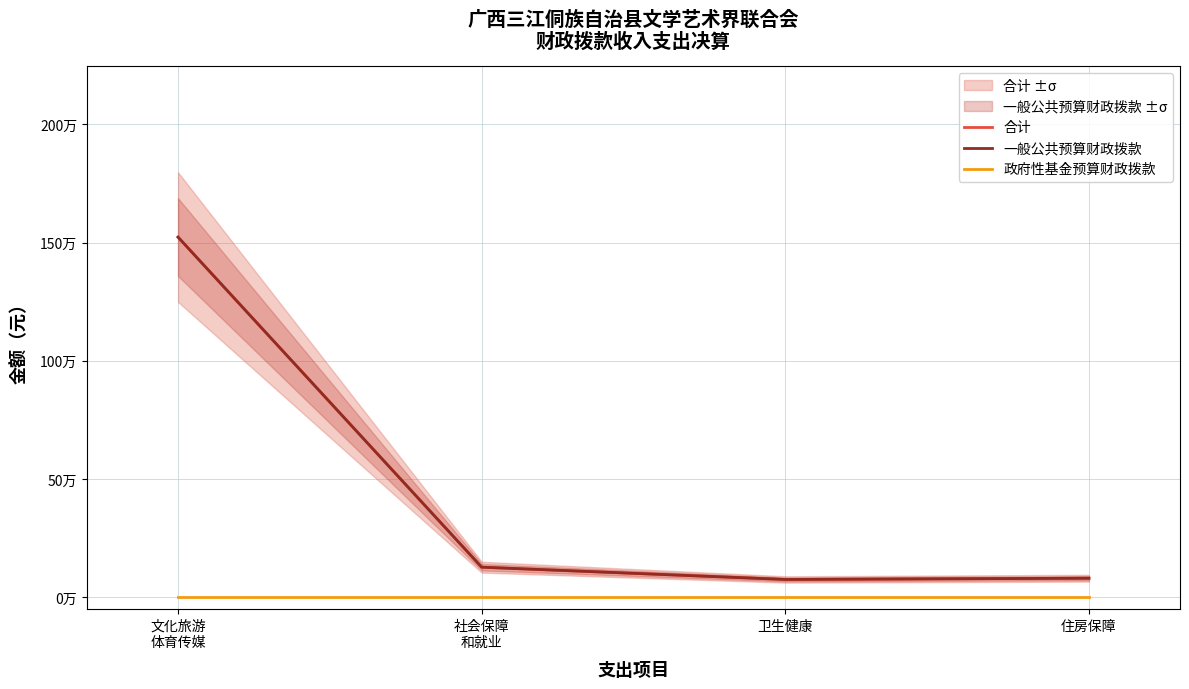

At which label does 一般公共预算财政拨款 first exceed 126797?

文化旅游
体育传媒